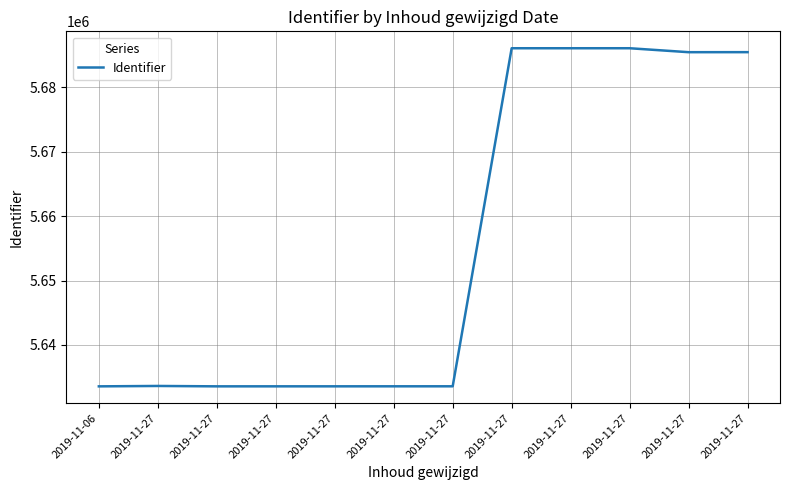

List the labels in order of value, largest first.

2019-11-27, 2019-11-27, 2019-11-27, 2019-11-27, 2019-11-27, 2019-11-27, 2019-11-27, 2019-11-27, 2019-11-27, 2019-11-27, 2019-11-27, 2019-11-06